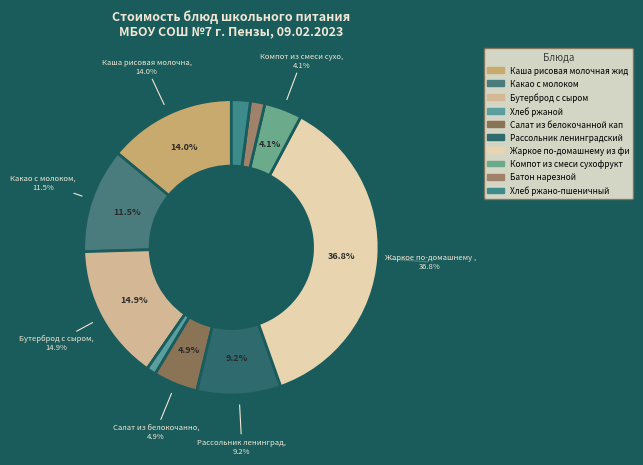

Count the number of slices in the pie.

10